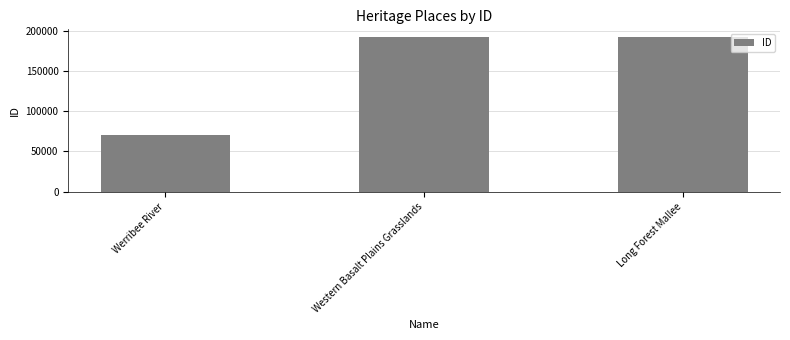

What is the approximate value at Werribee River, to the nearest 50?

70300